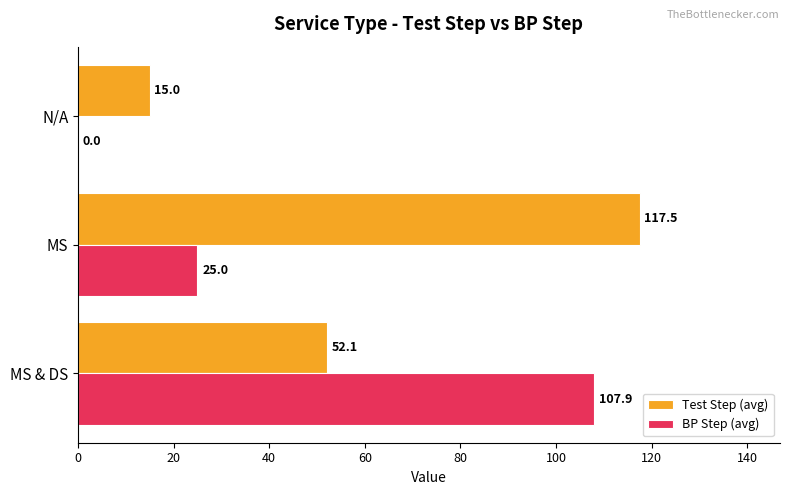

What is the sum of all Test Step (avg) values?

184.6